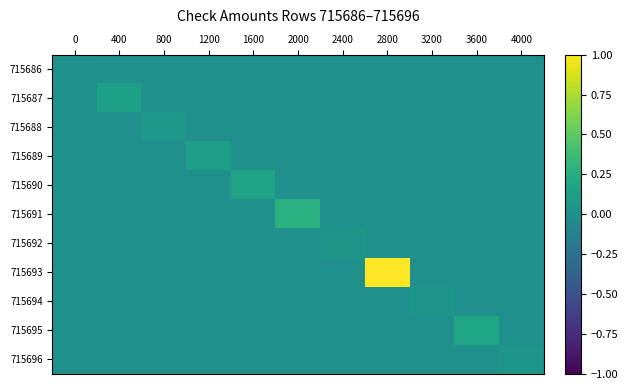

What is the greatest value displayed?

1.0